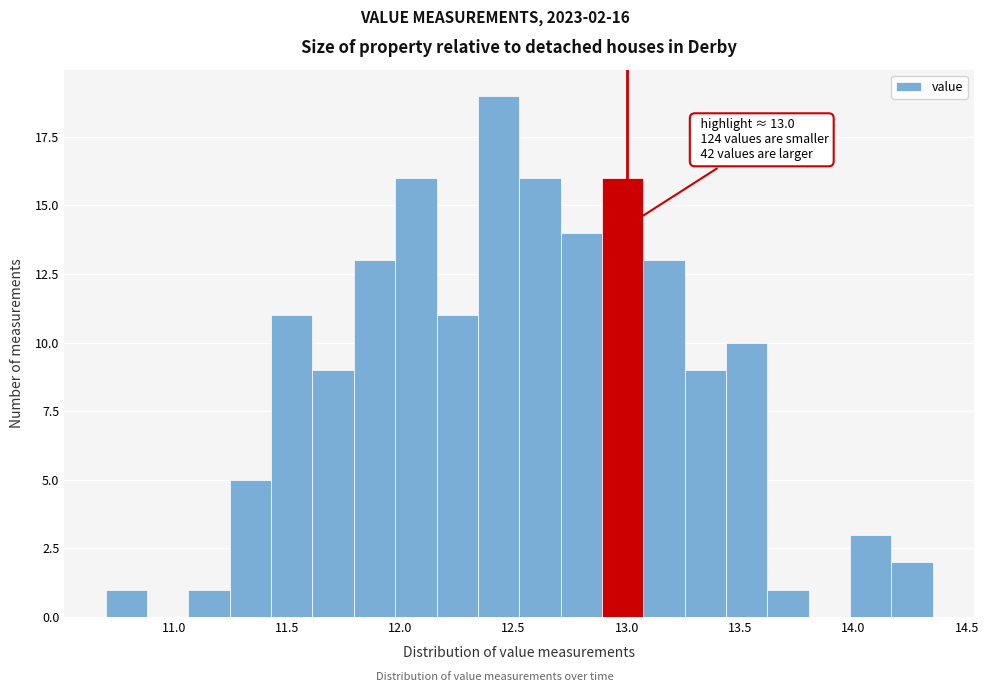

Read against the x-axis, roughly where is the centre of the tallest bar?

12.45